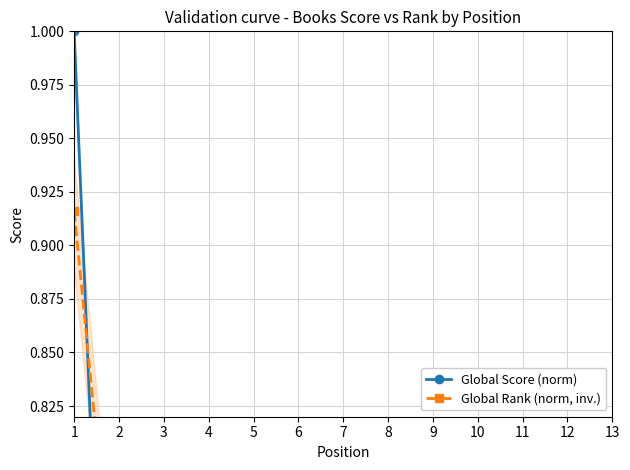

Rank the series at 2 from highest to lowest value.

Global Rank (norm, inv.), Global Score (norm)